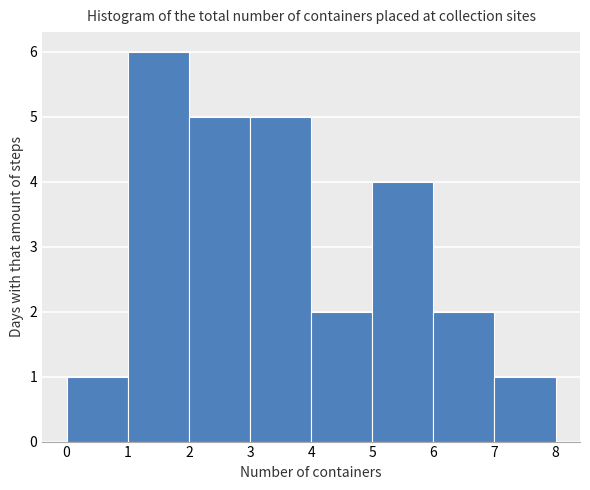

Which range on the x-axis has the tallest bar?

1 to 2